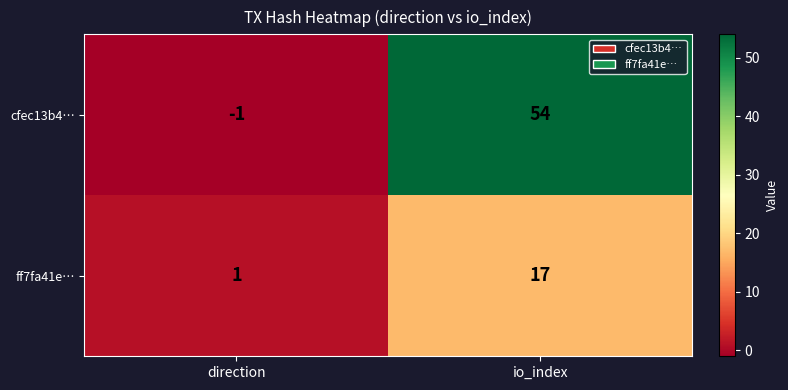

What is the difference between the highest and lowest values at direction?

2